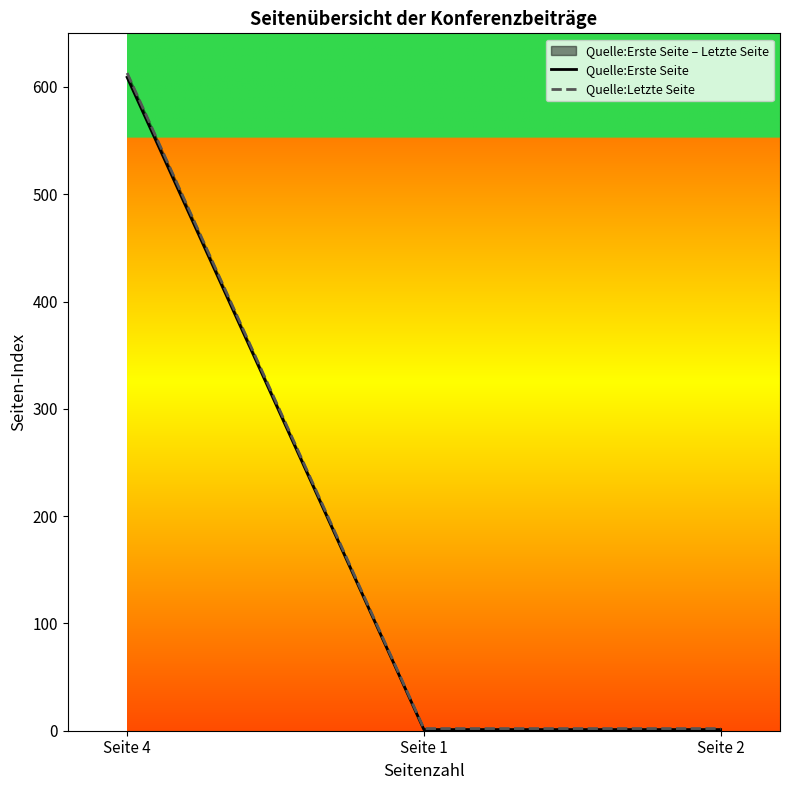

Reading right to left, what are all the values shown in this chart?

Quelle:Erste Seite: 1	1	609
Quelle:Letzte Seite: 2	2	613